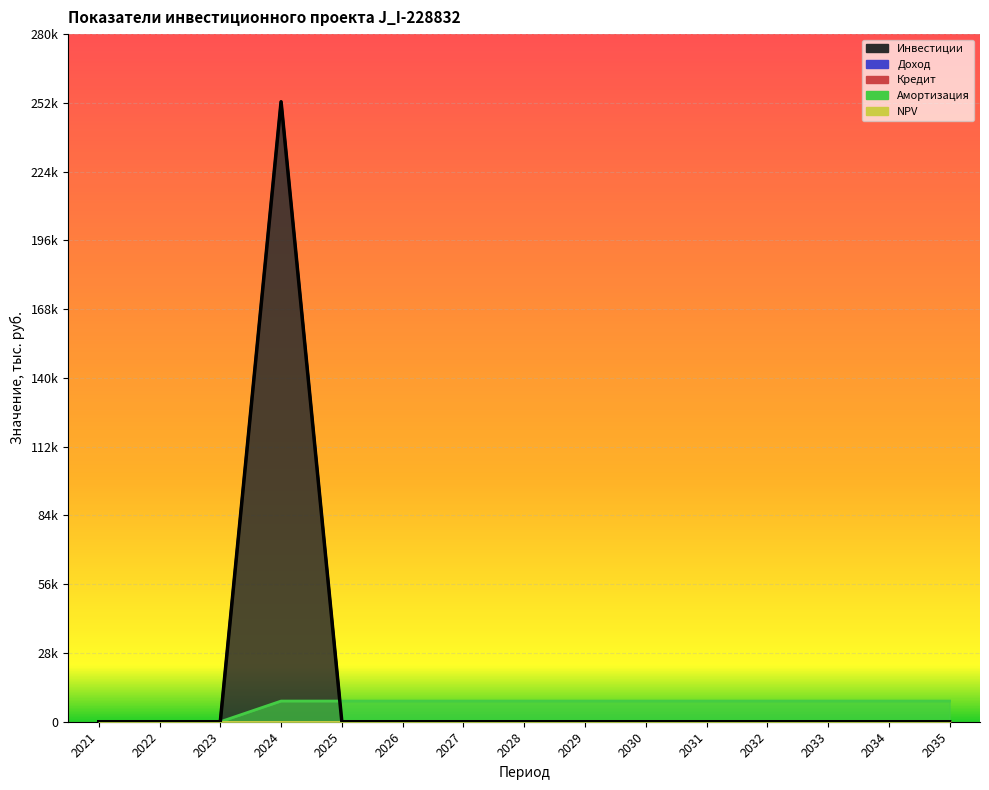

What are all the series names shown in the legend?

Инвестиции, Доход, Кредит, Амортизация, NPV